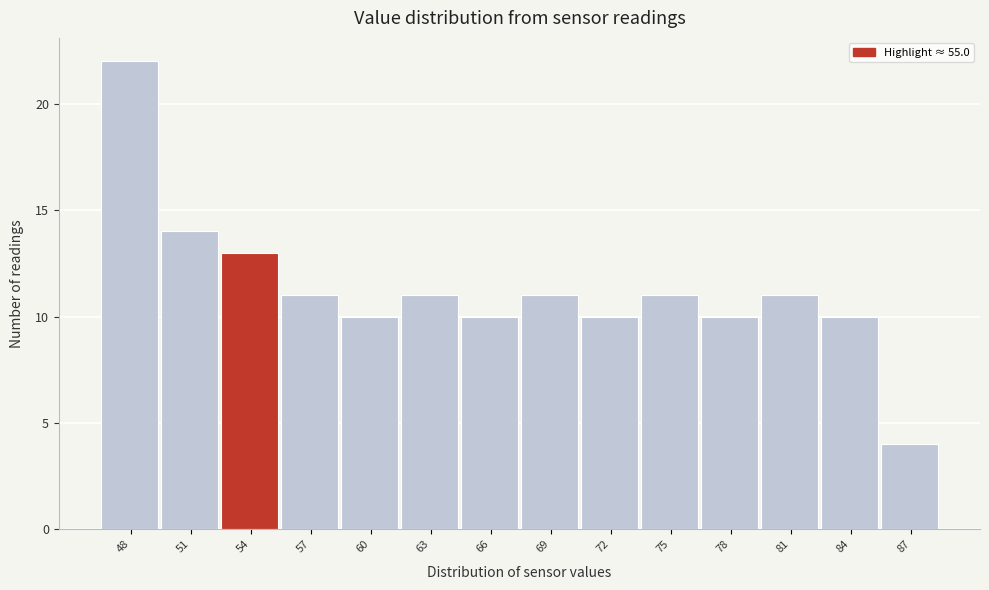

Reading right to left, extract all data points from this chart.

4	10	11	10	11	10	11	10	11	10	11	13	14	22